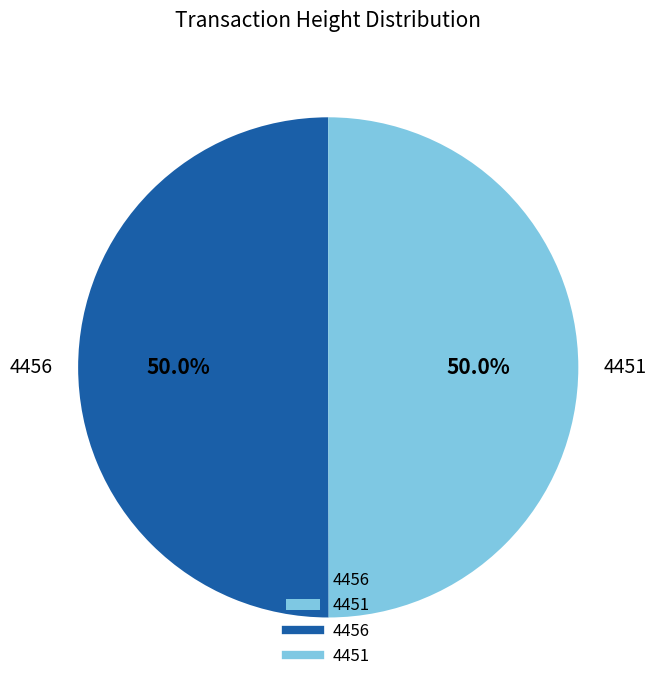

True or false: 4456 accounts for 60% of the total.

False